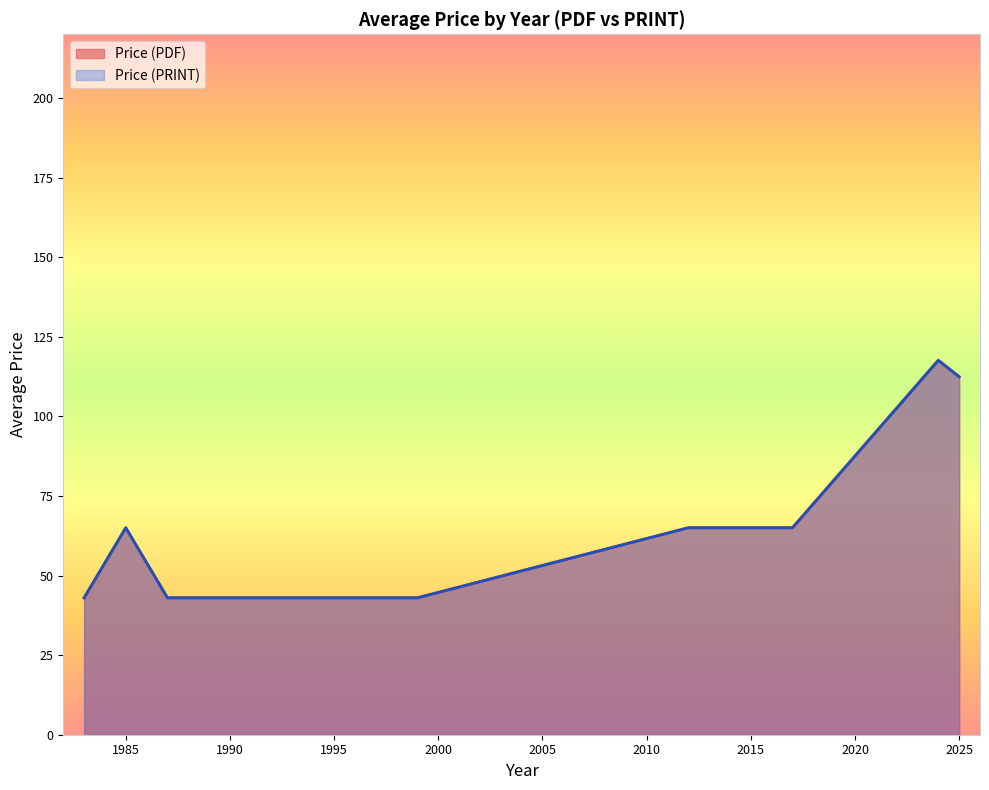

True or false: Price (PDF) and Price (PRINT) intersect in this chart.

False